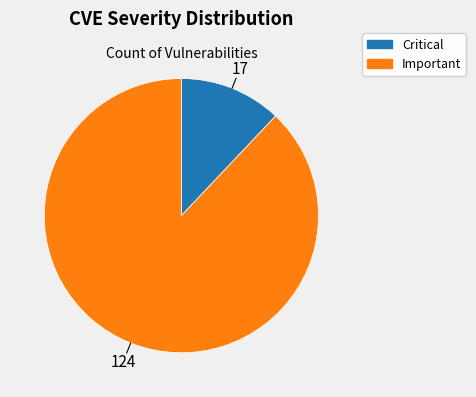

How many segments does this pie chart have?

2